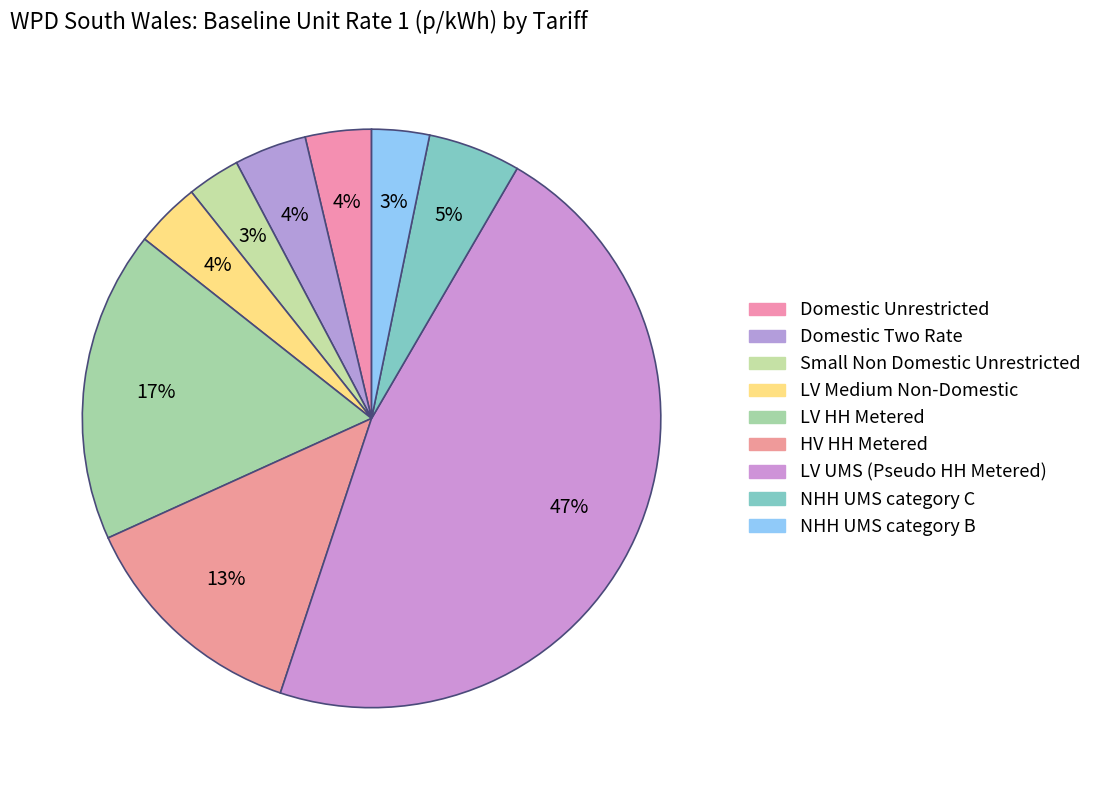

What portion of the pie excludes HV HH Metered?

86.9%